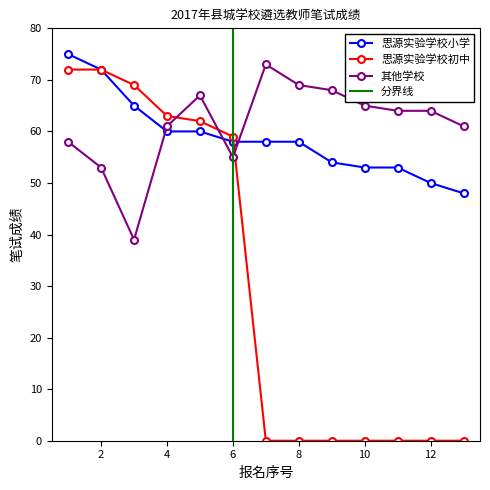

What is the difference between the 思源实验学校小学 values at 11 and 1?

22